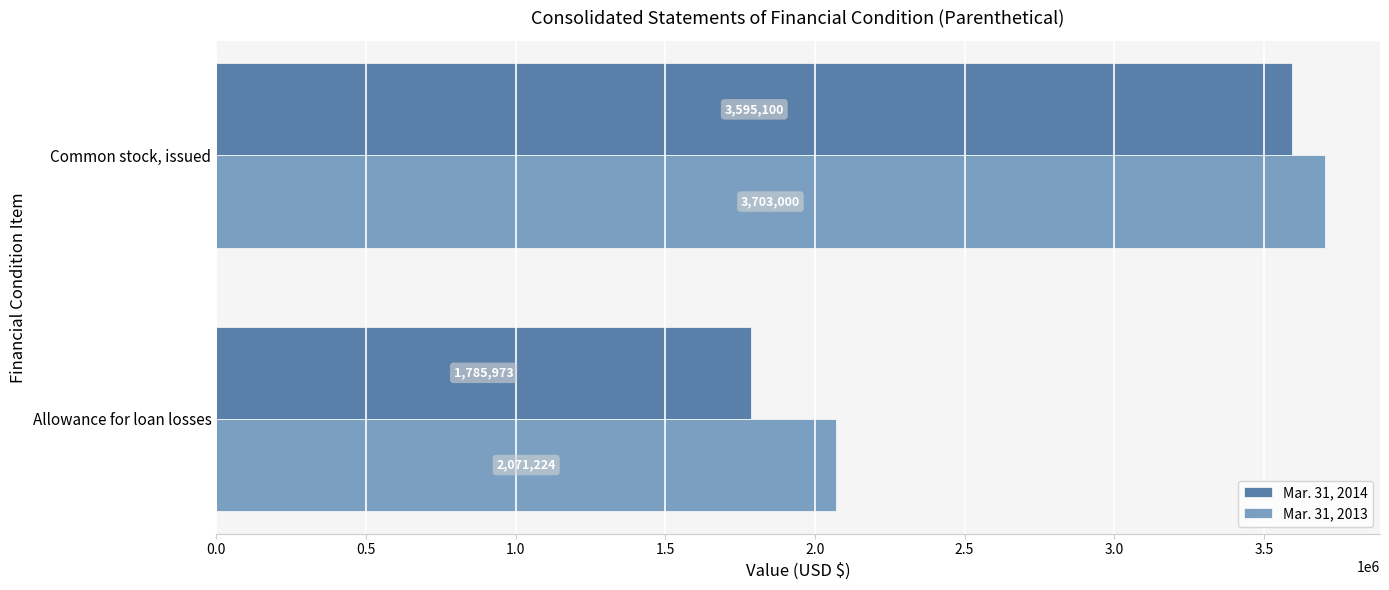

At which label is Mar. 31, 2013 closest to 2887112?

Allowance for loan losses